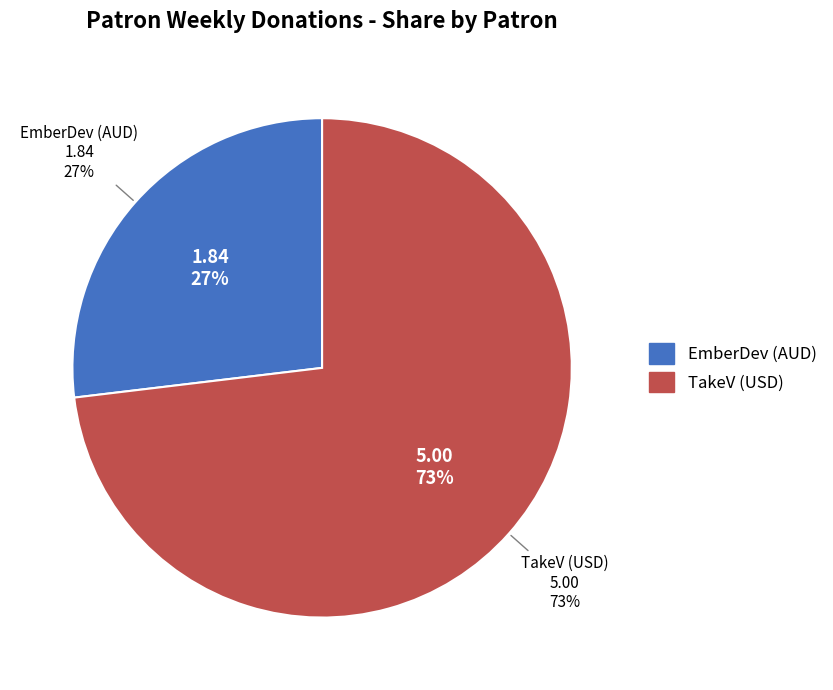

To the nearest percent, what is the combined percentage of TakeV (USD) and EmberDev (AUD)?

100%